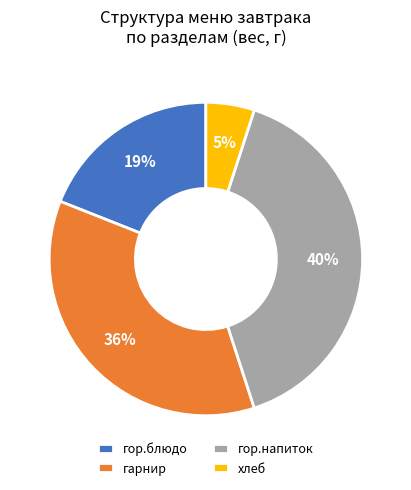

Do гор.напиток and гор.блюдо together represent more than half of the pie?

Yes